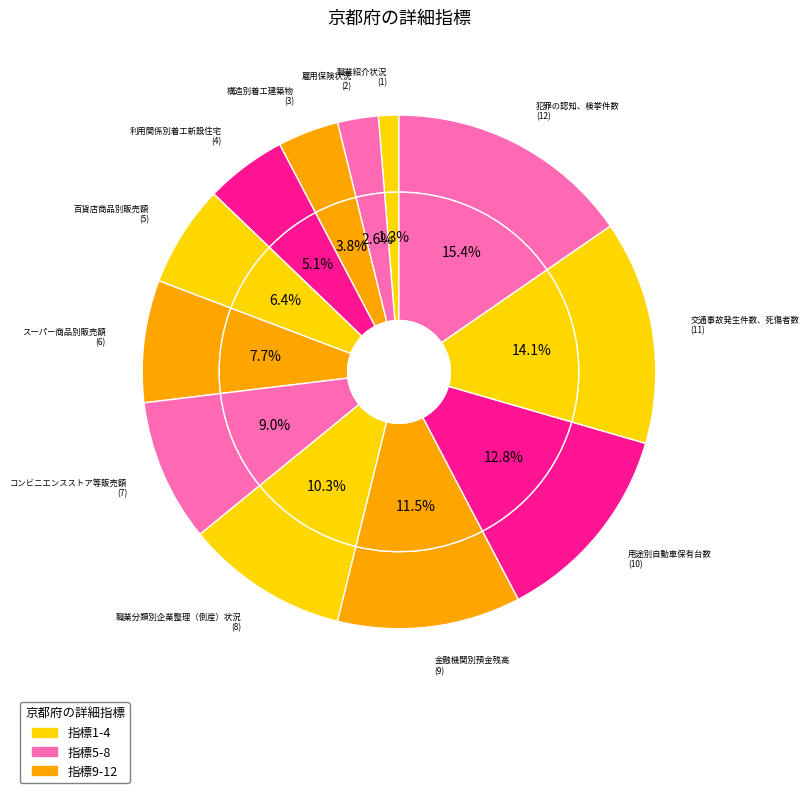

Is there a majority slice in this chart?

No